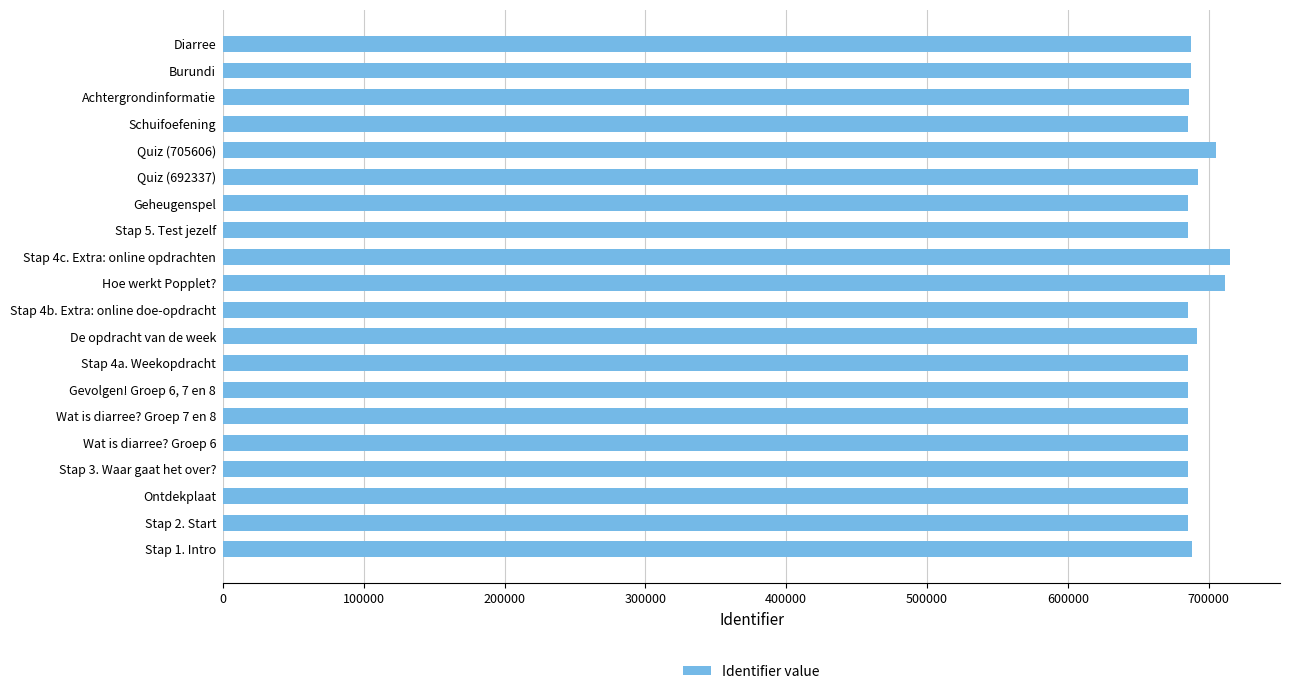

What is the average value?

690233